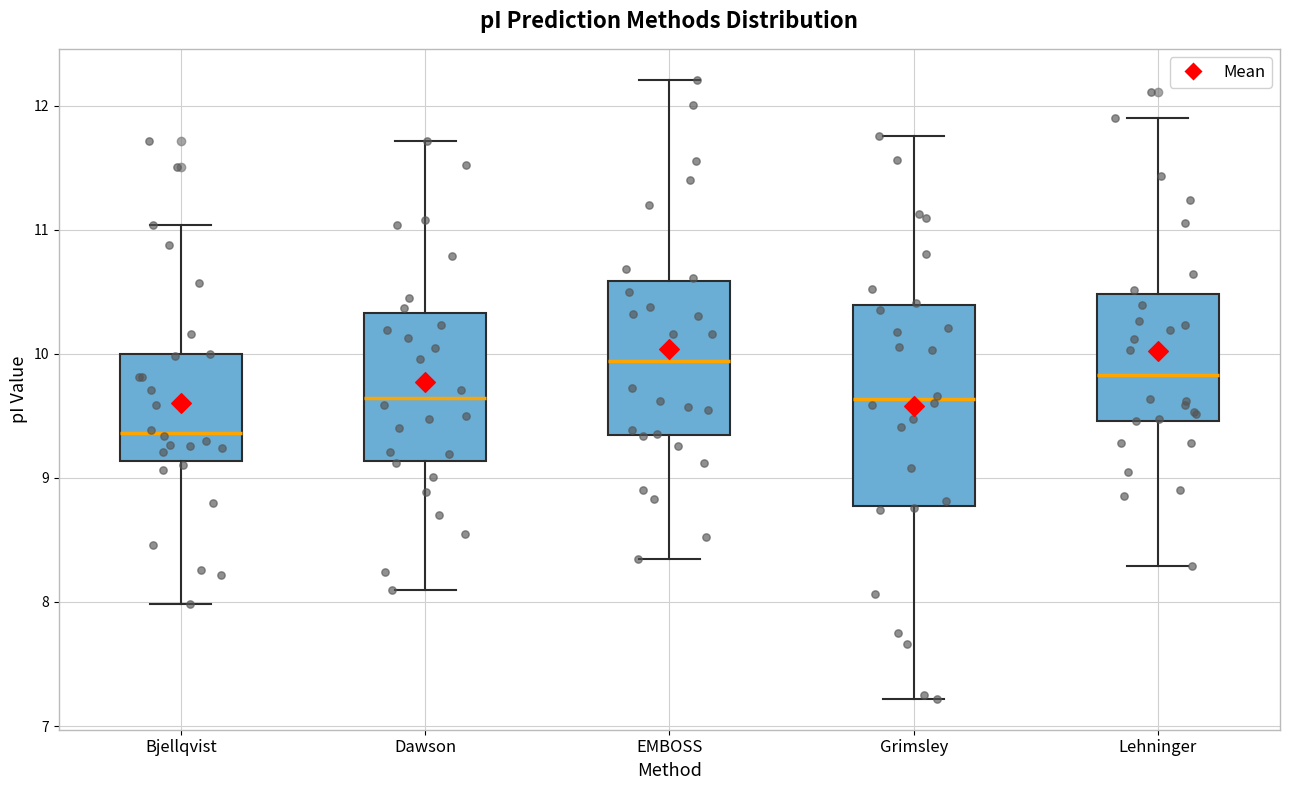

Comparing the boxes themselves (not the whiskers), which one is the tallest?

Grimsley